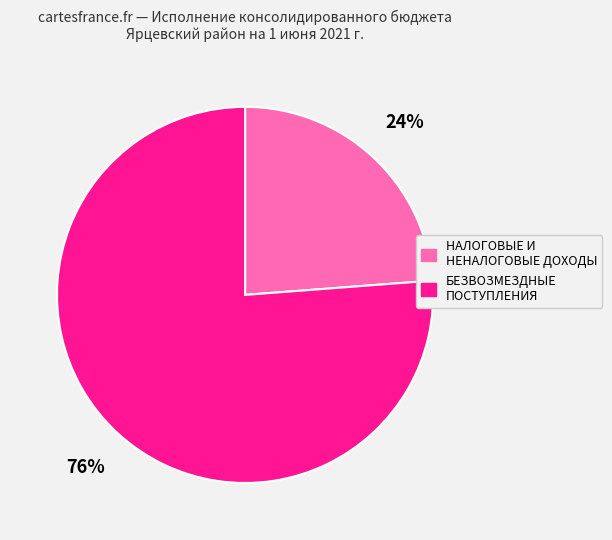

To the nearest percent, what is the difference between the БЕЗВОЗМЕЗДНЫЕ ПОСТУПЛЕНИЯ and НАЛОГОВЫЕ И НЕНАЛОГОВЫЕ ДОХОДЫ slice percentages?

52%